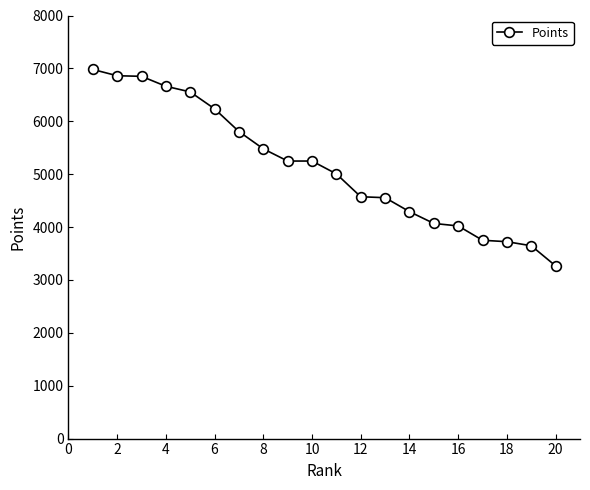

What is the difference between the maximum and minimum values?

3715